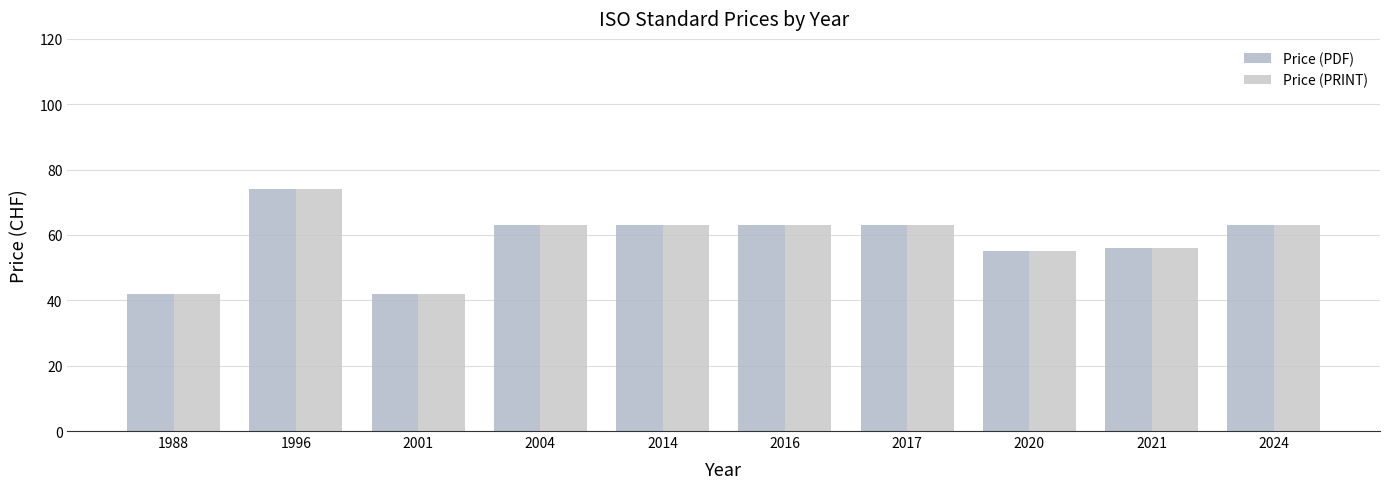

What is the total value across all series at 2004?

126.0